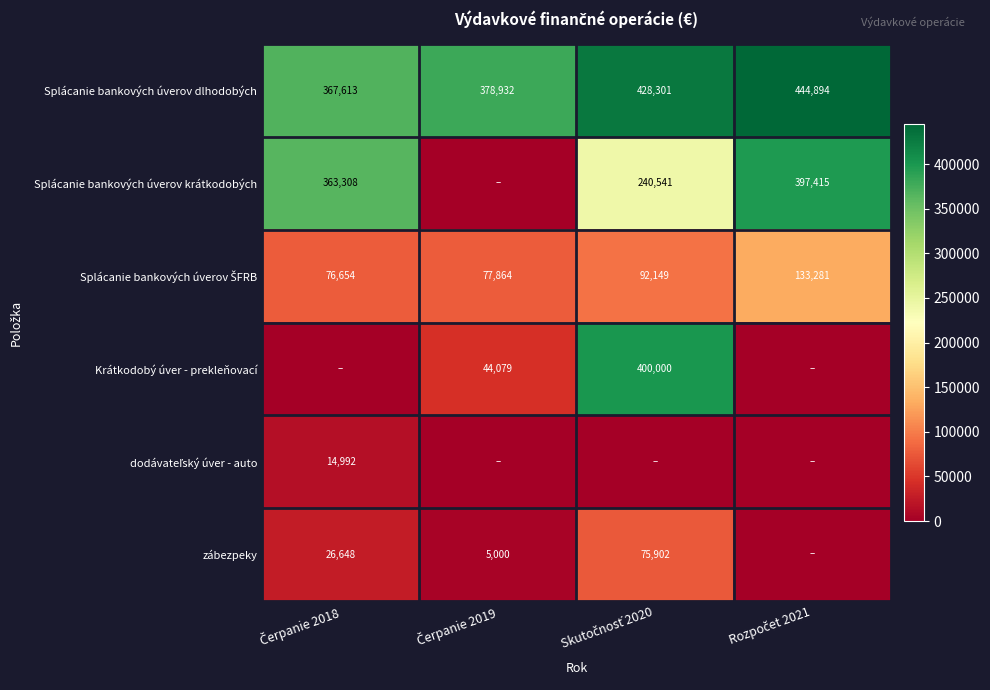

What is the sum of all Splácanie bankových úverov dlhodobých values?

1619740